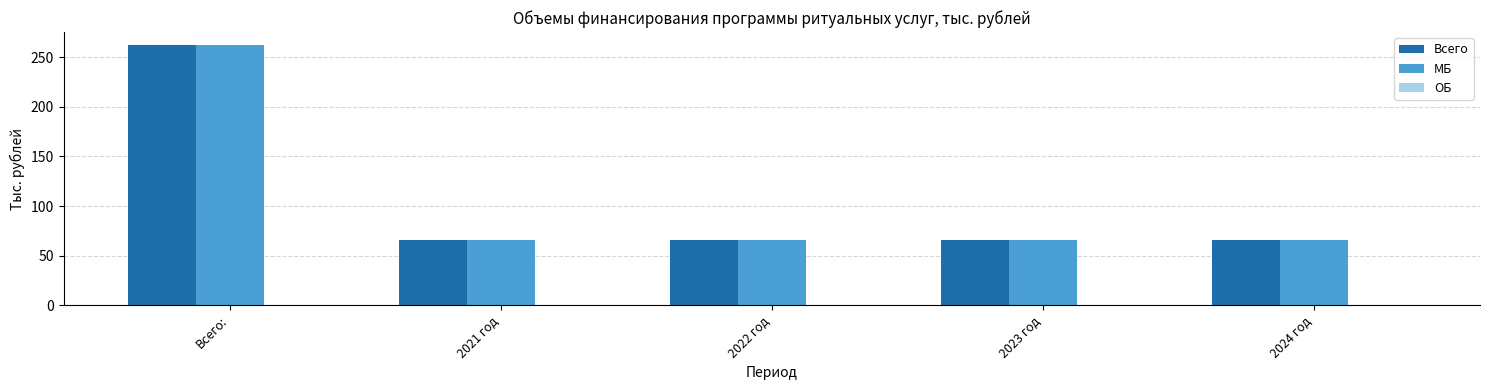

What is the label of the 1st bar from the right?

2024 год